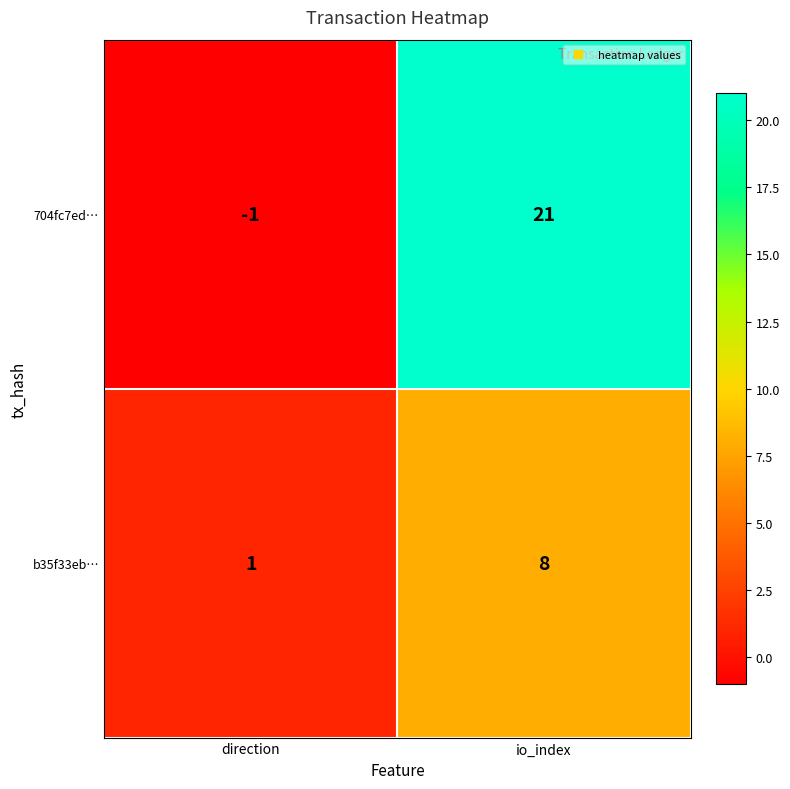

What is the sum of all b35f33eb… values?

9